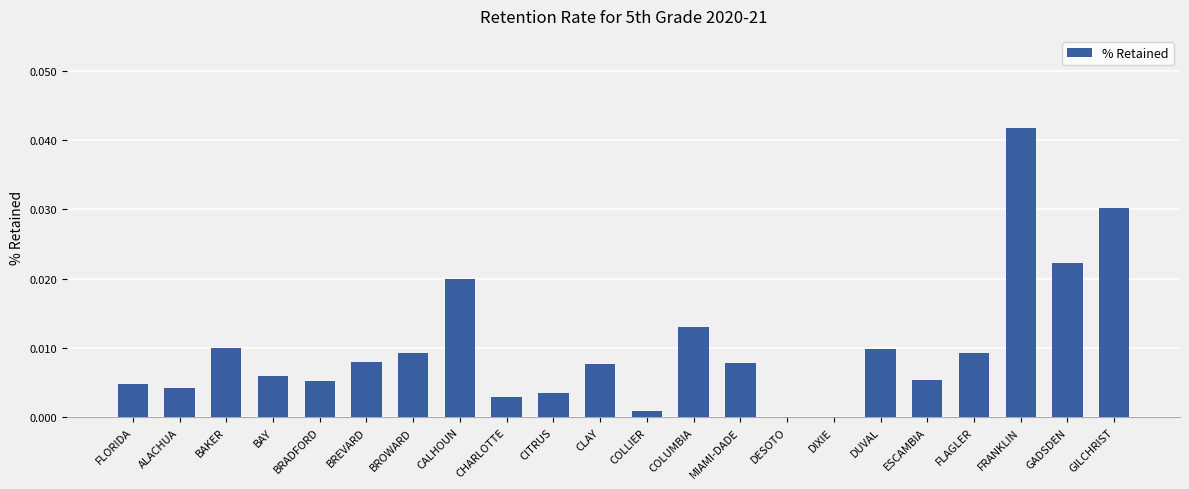

Between CALHOUN and ALACHUA, which is larger?

CALHOUN